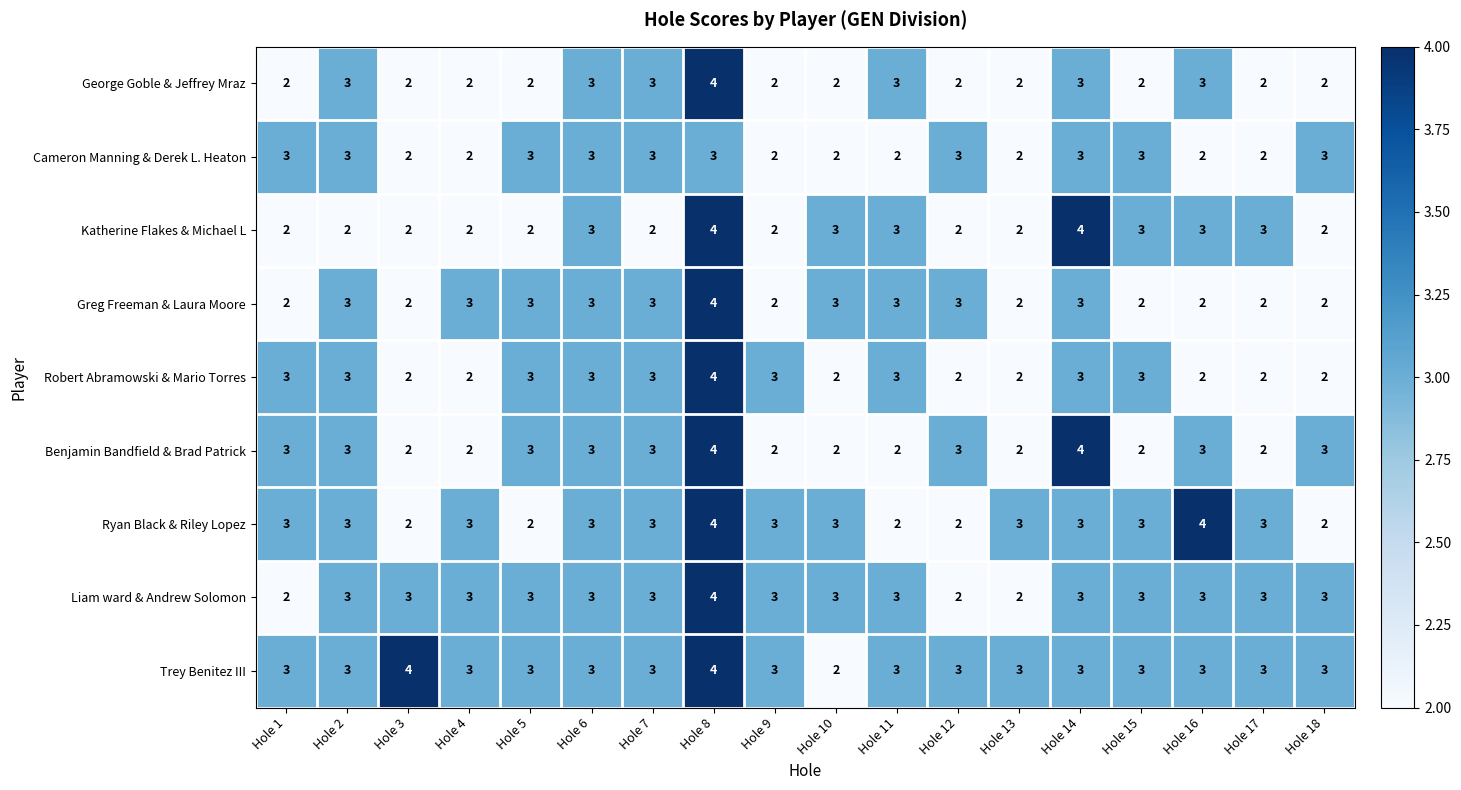

Is it true that Cameron Manning & Derek L. Heaton equals 3 at Hole 18?

True